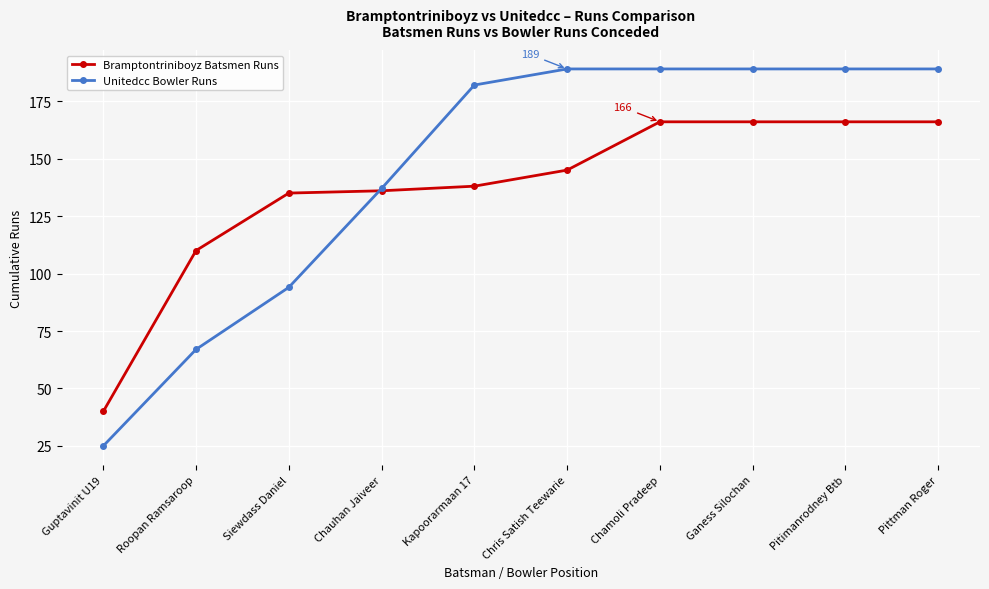

Rank the series by their average value, from lowest to highest.

Bramptontriniboyz Batsmen Runs, Unitedcc Bowler Runs